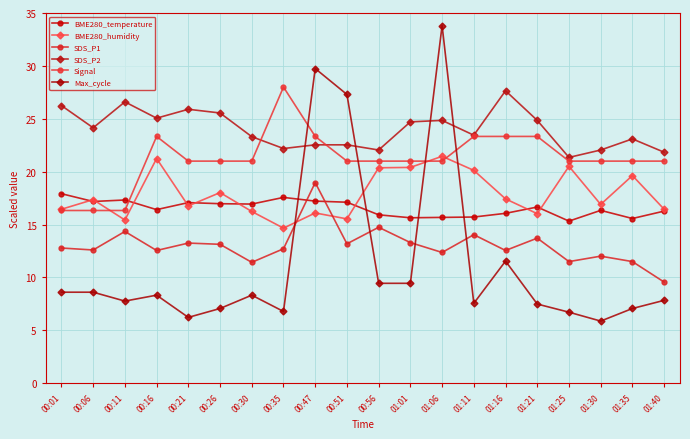

At how many categories does at least one series exceed 11?

20